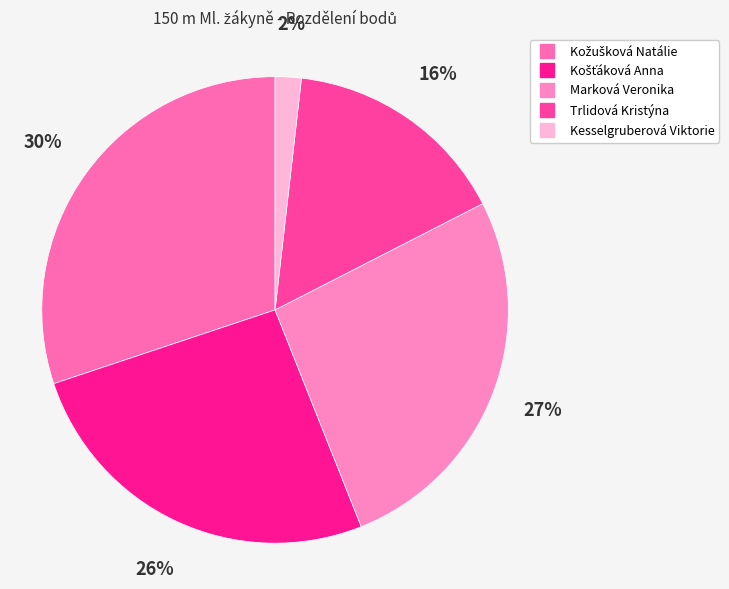

Is there any slice that represents more than half of the pie?

No